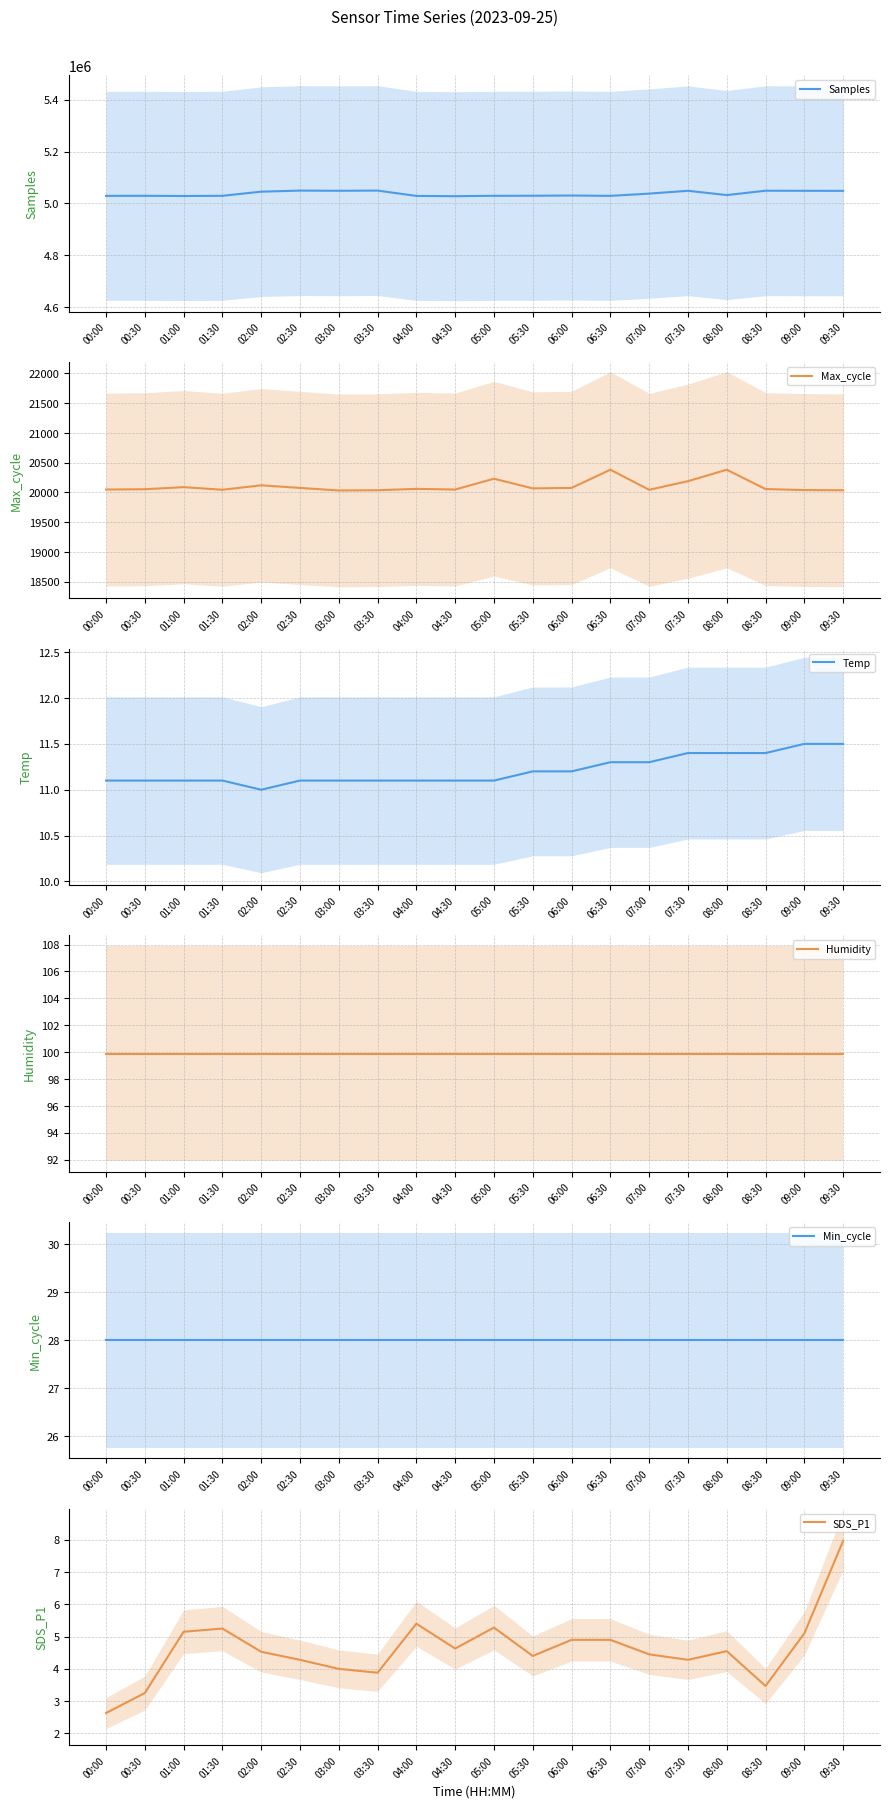

Count the number of categories in the chart.

20